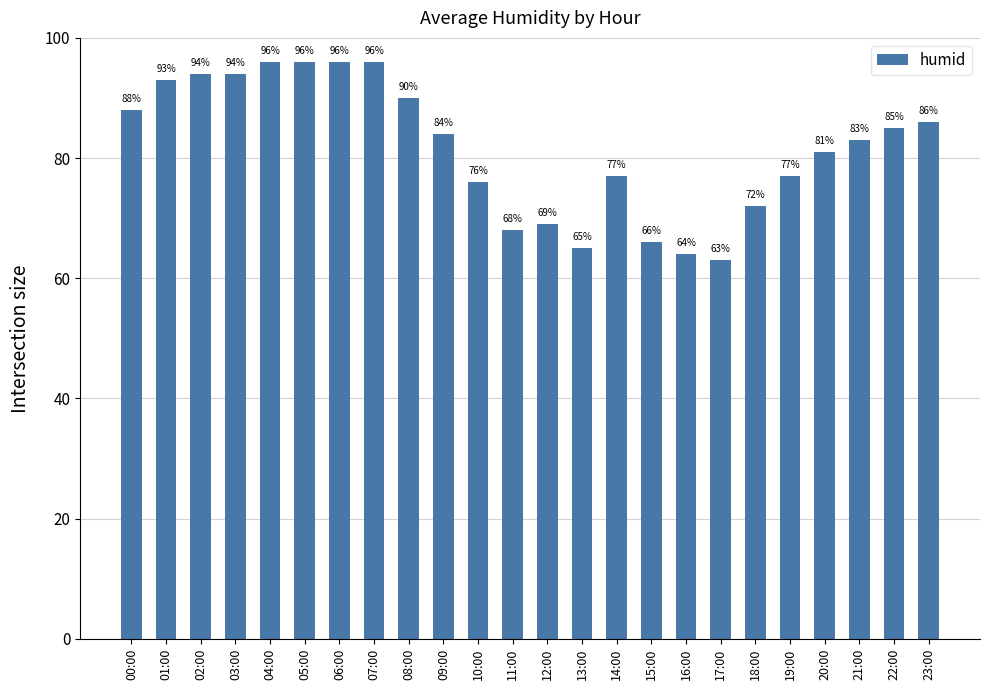

What is the value of the 22nd bar from the left?

83